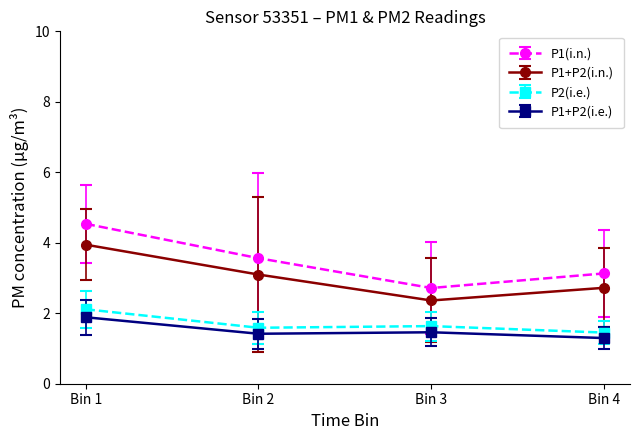

Rank the series by their maximum value, from highest to lowest.

P1(i.n.), P1+P2(i.n.), P2(i.e.), P1+P2(i.e.)